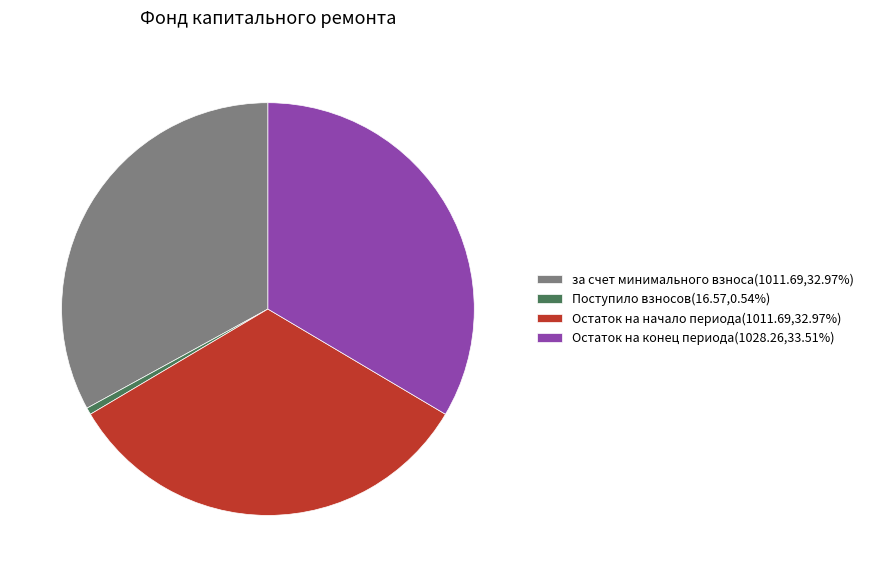

How many slices are in this pie chart?

4